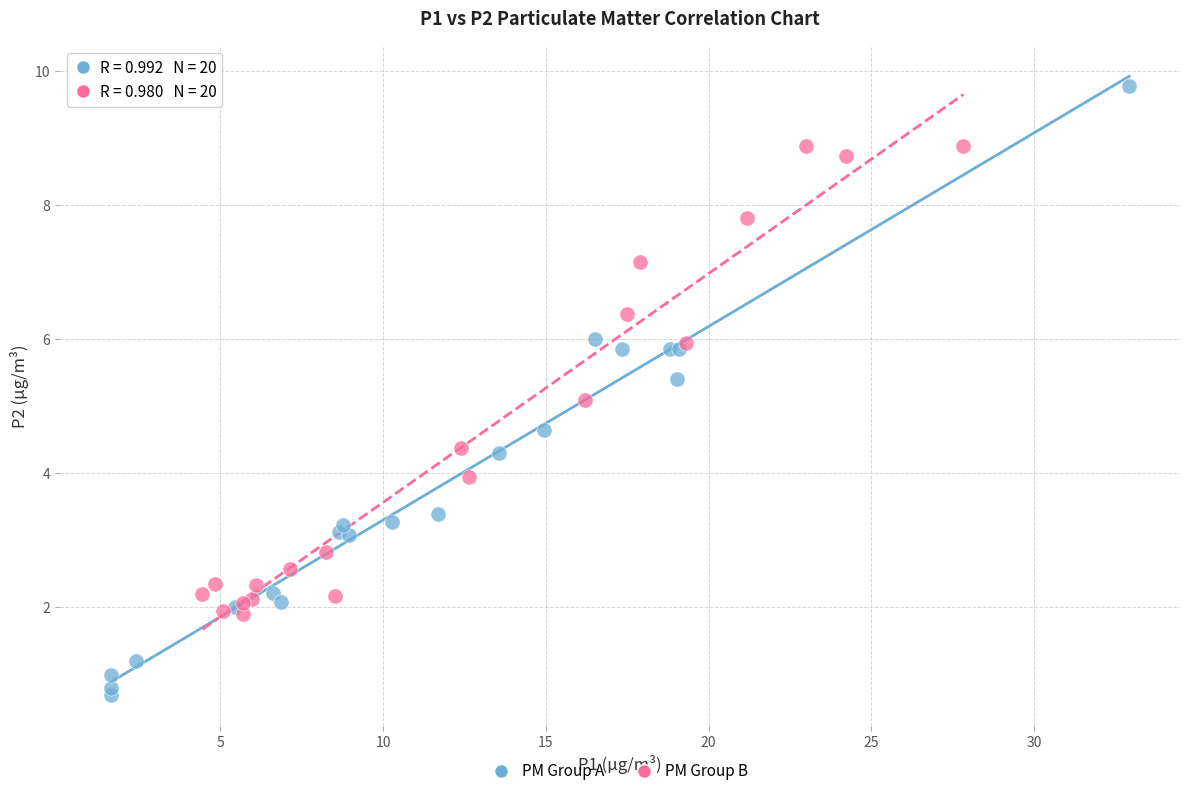

What are all the series names shown in the legend?

PM Group A, PM Group B